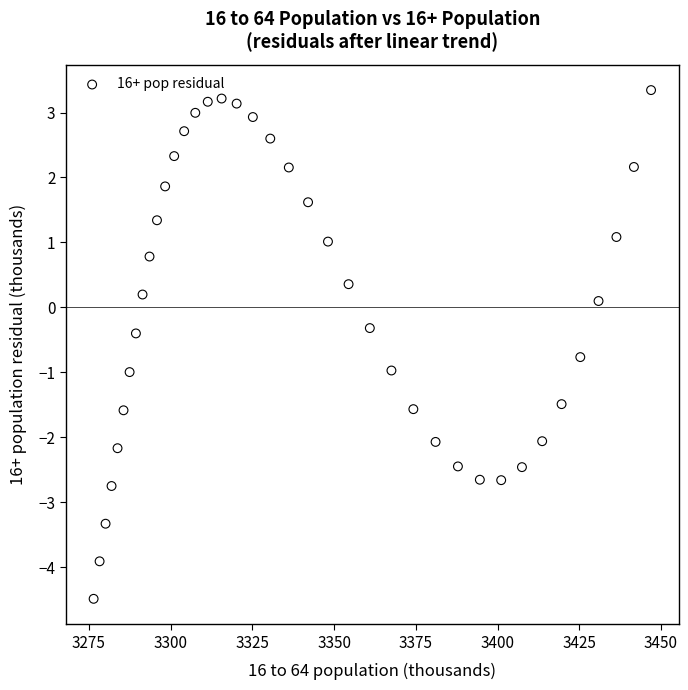

What is the range of X values (max minus min)?

170.5